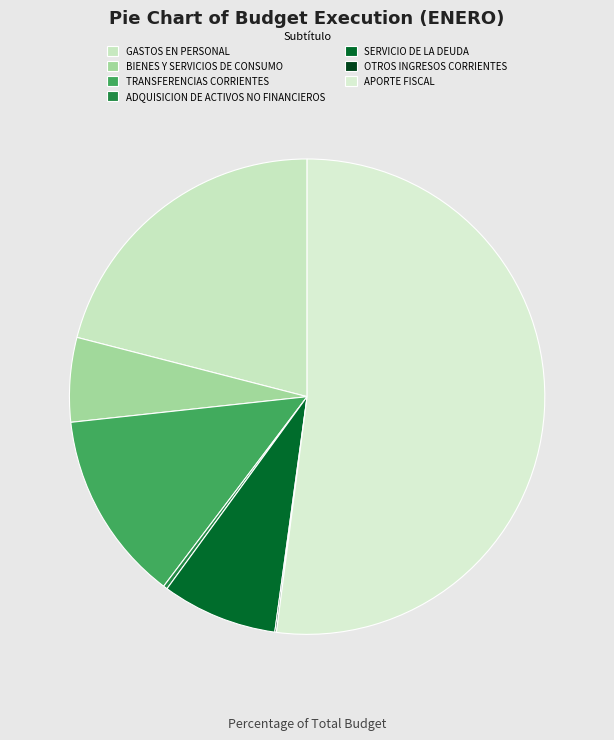

True or false: OTROS INGRESOS CORRIENTES accounts for 0% of the total.

True